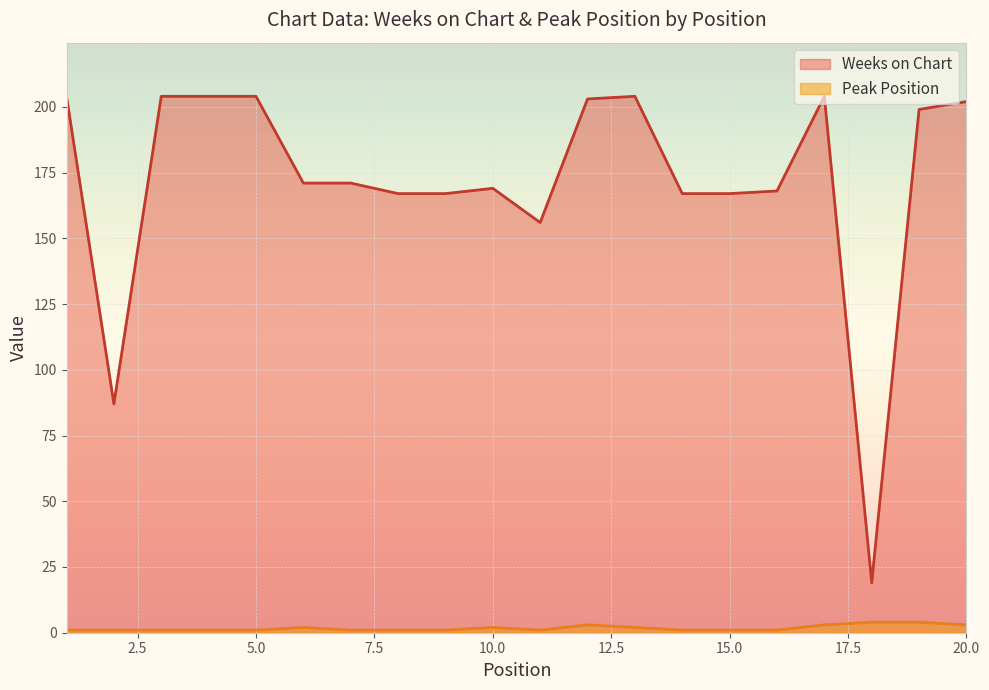

At which category does the chart reach its minimum across all series?

1